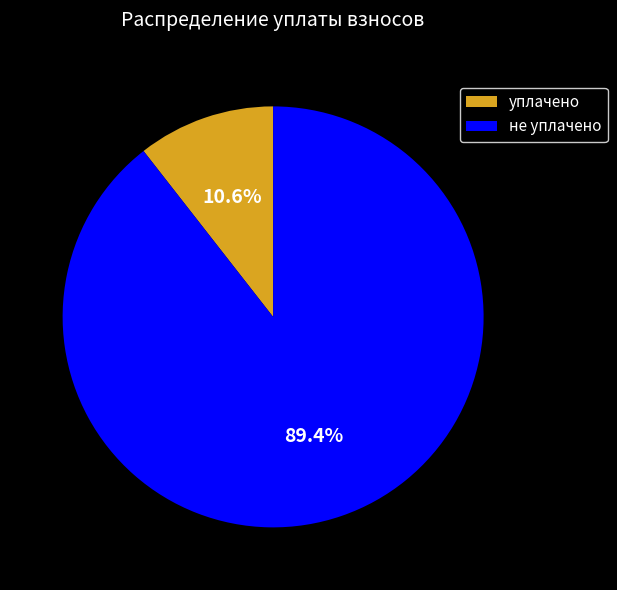

Which has a higher value, не уплачено or уплачено?

не уплачено